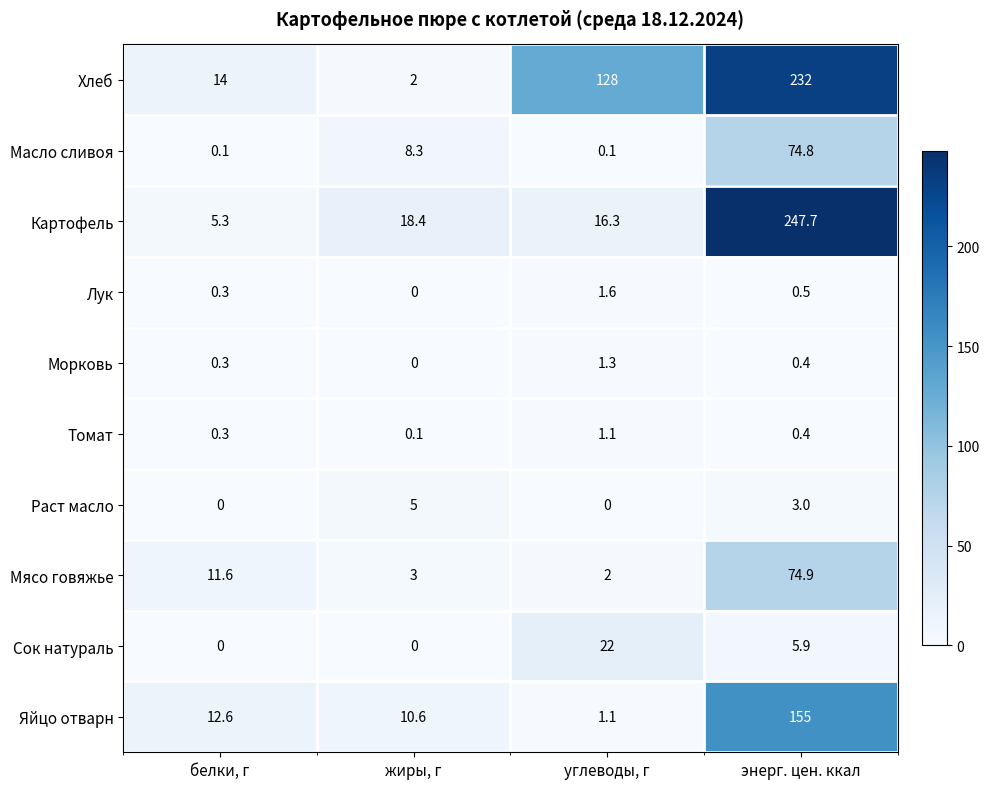

At which label is Сок натураль closest to 11?

энерг. цен. ккал